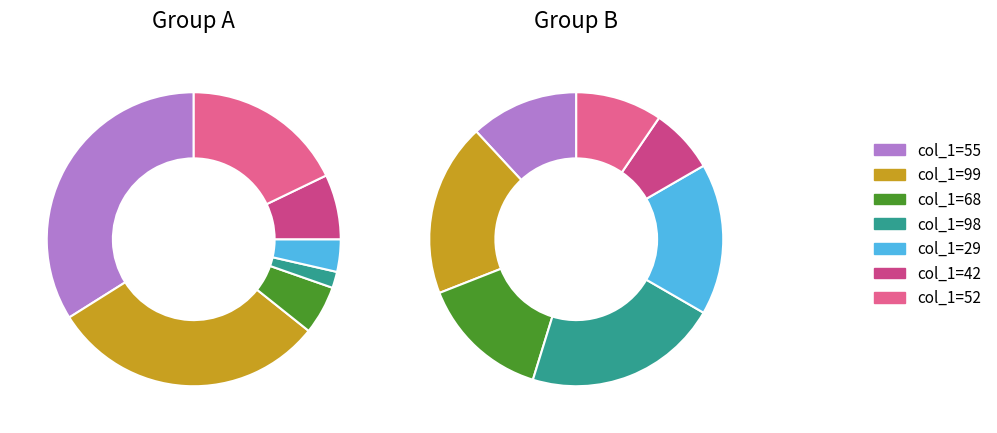

What is the change in value from col_1=98 to col_1=42?

+3